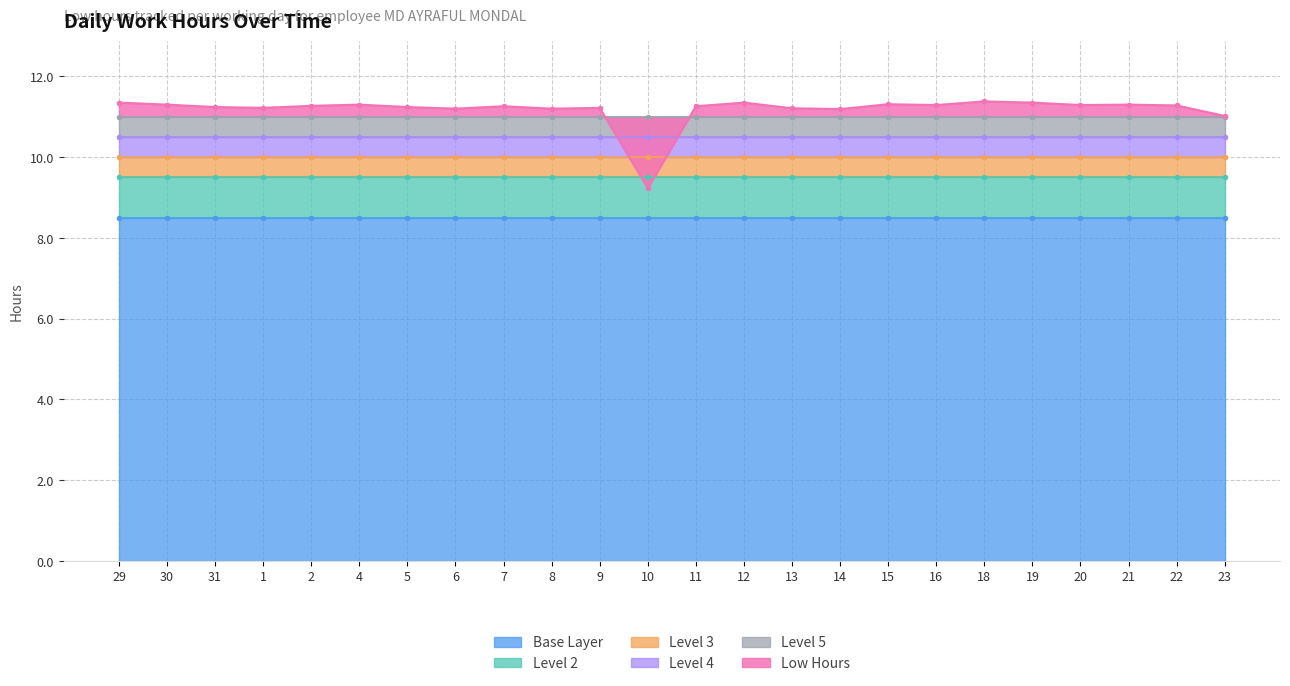

True or false: the data shows 4.8 at 2.

False